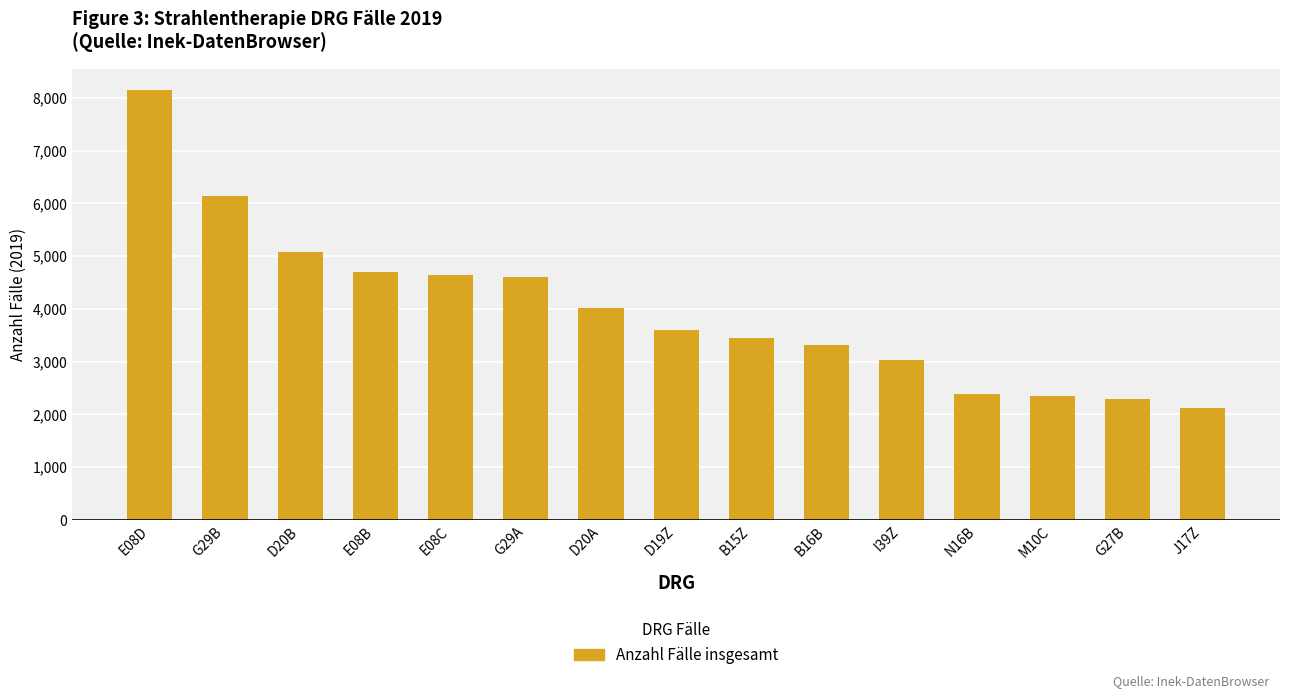

What is the change in value from I39Z to J17Z?

-908